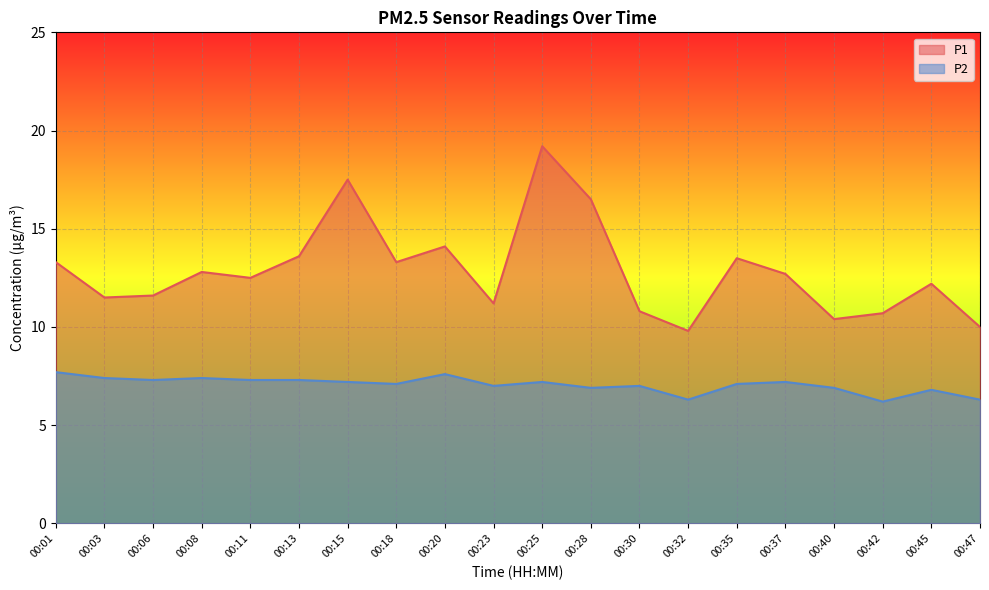

What is the approximate value of P1 at 00:03?

11.5